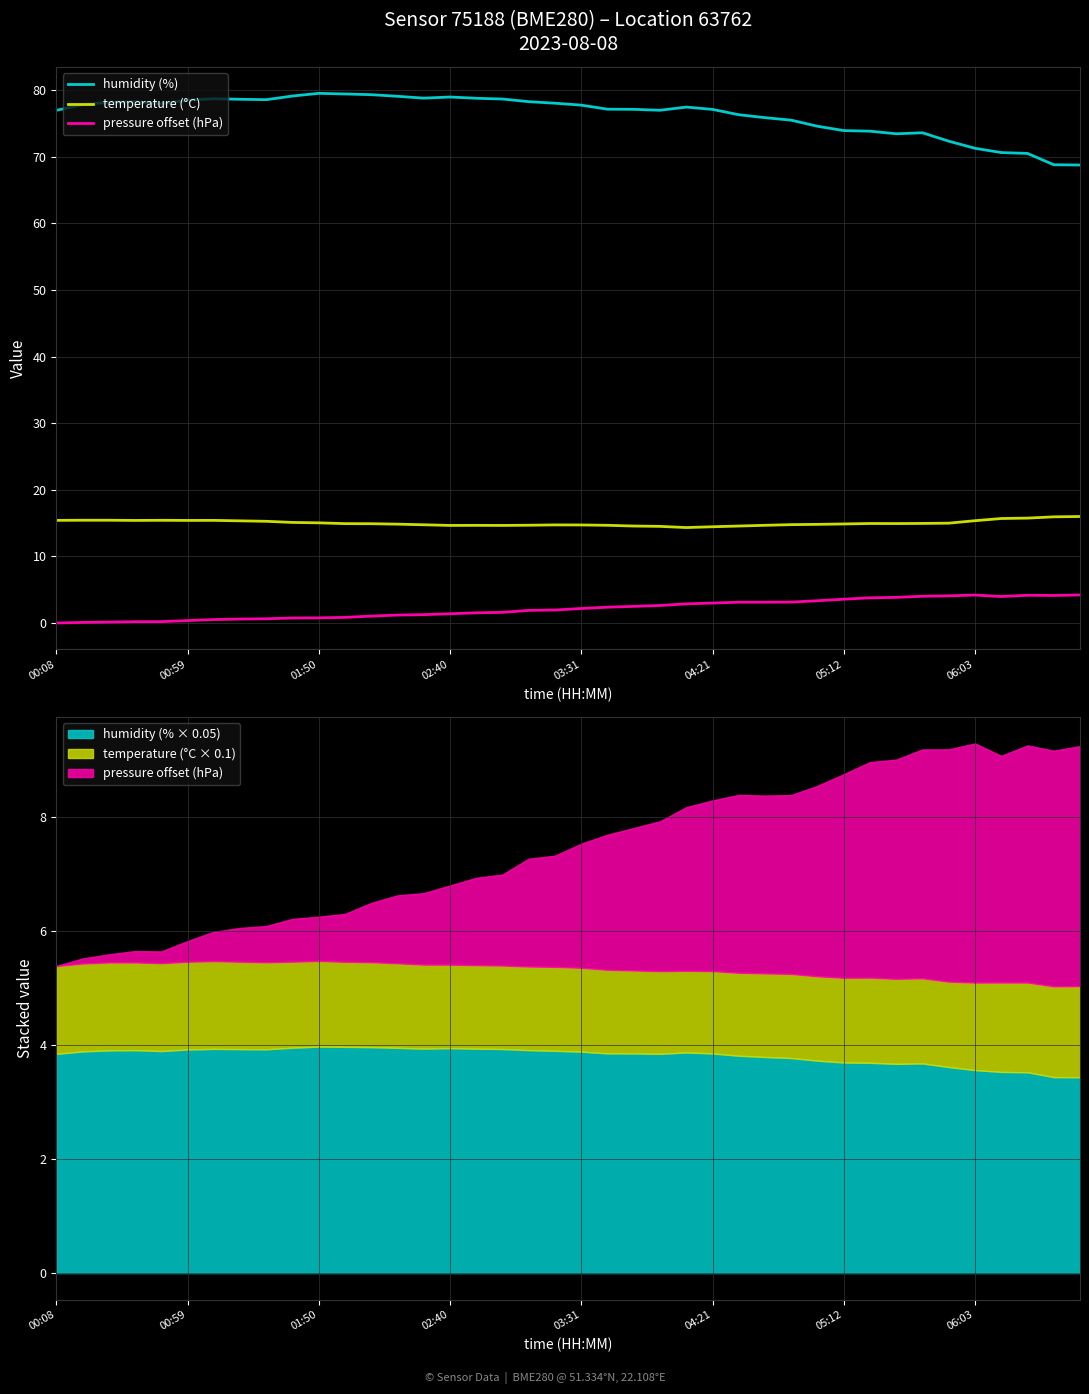

List the series in order of their peak value, highest first.

humidity (%), temperature (°C), pressure offset (hPa)